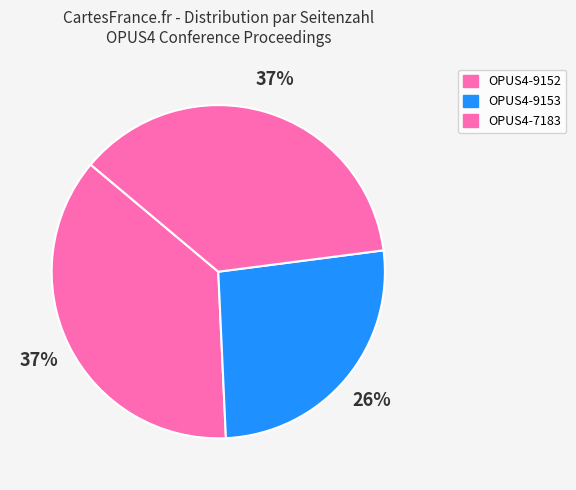

To the nearest percent, what is the combined percentage of OPUS4-9153 and OPUS4-7183?

63%